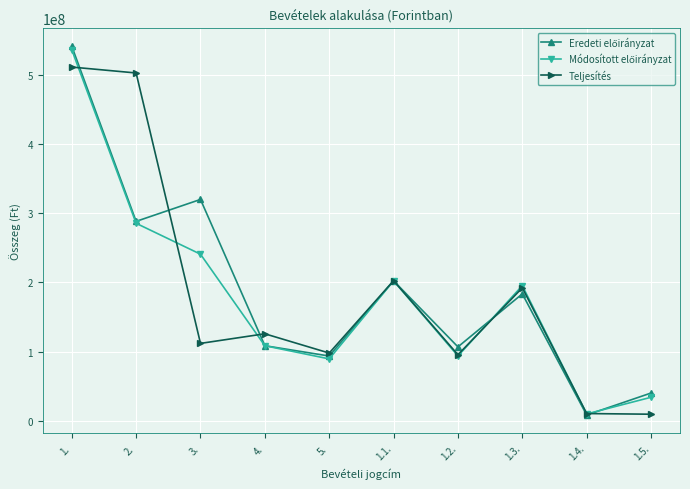

Between 2. and 4., which series saw the biggest shift?

Teljesítés